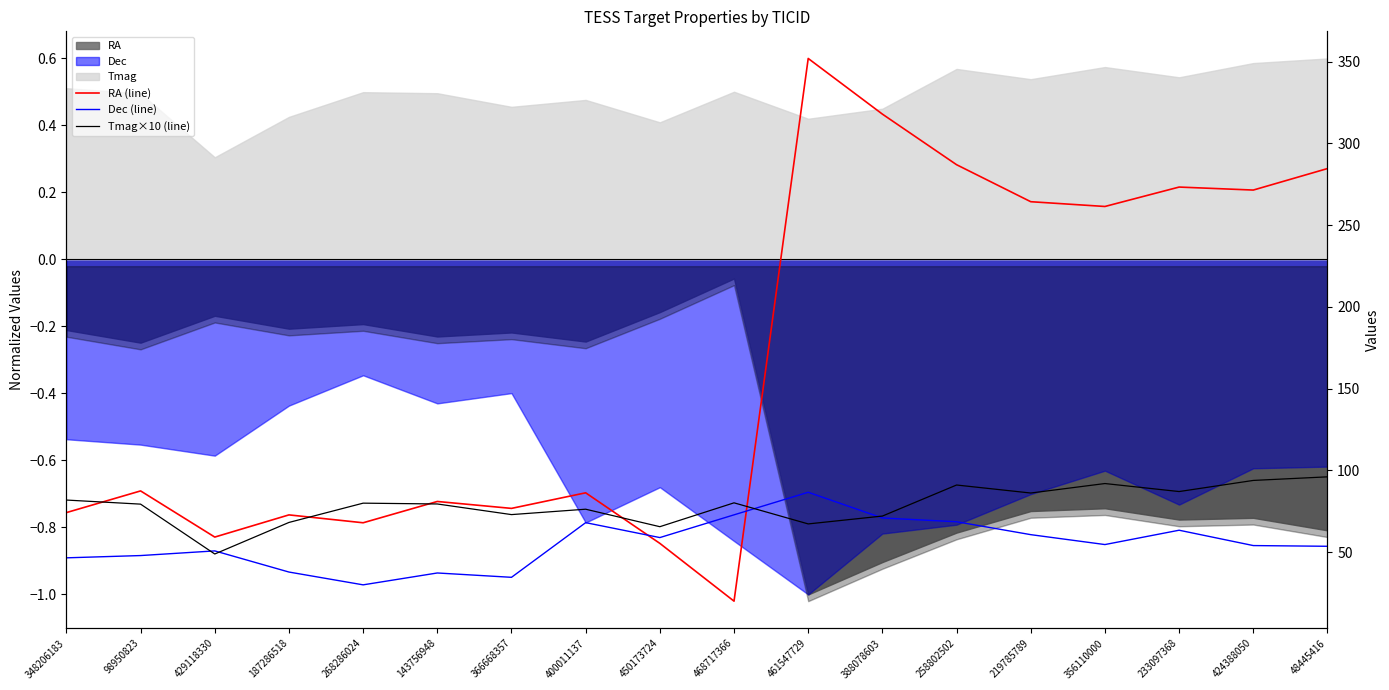

Which series has the largest range (max minus min)?

RA (line)